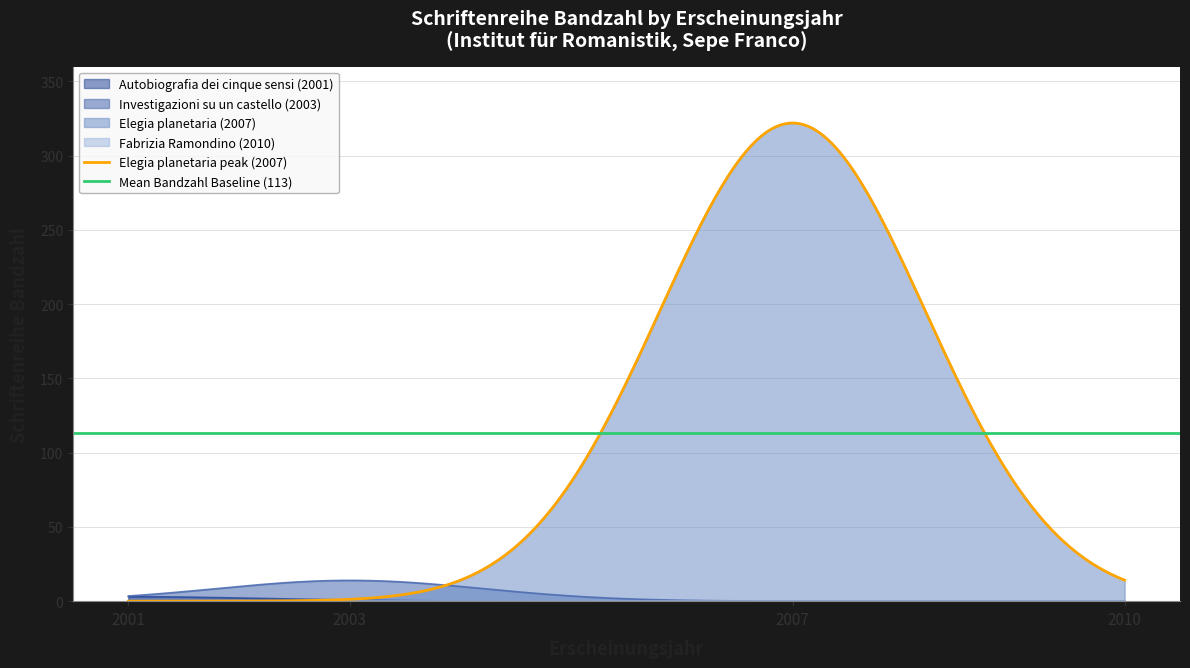

At which label does the data first exceed 14?

2007